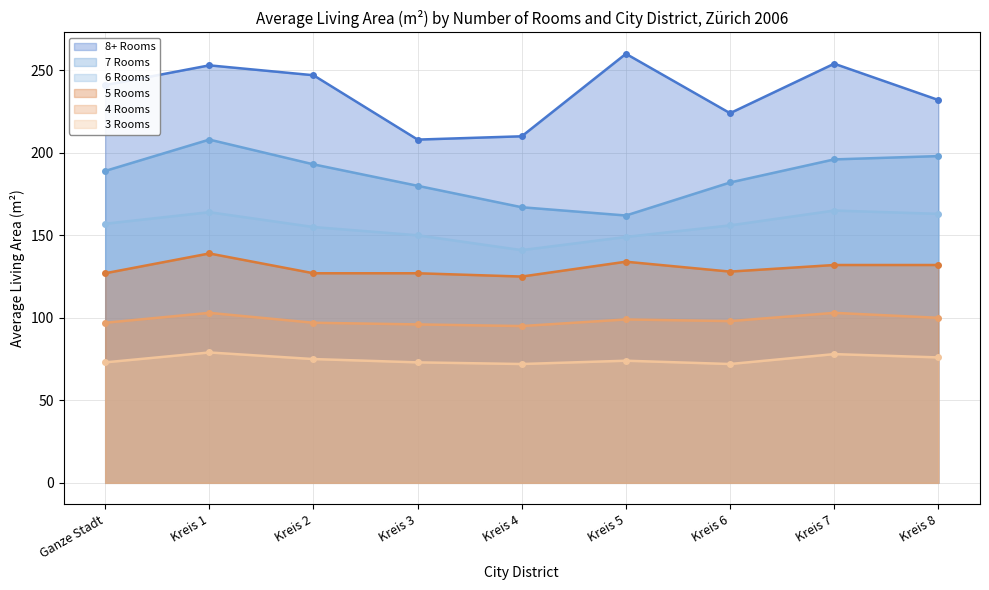

At which label does 7 Rooms reach its peak?

Kreis 1